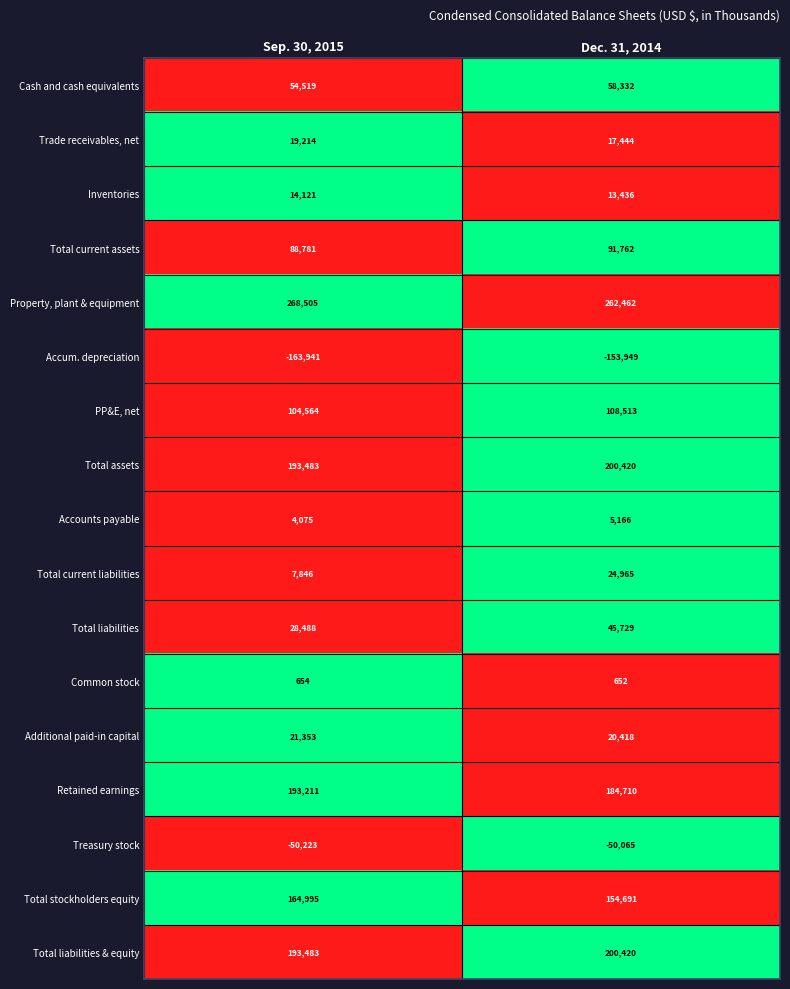

What is the difference between the maximum and minimum values in the Retained earnings series?

8501